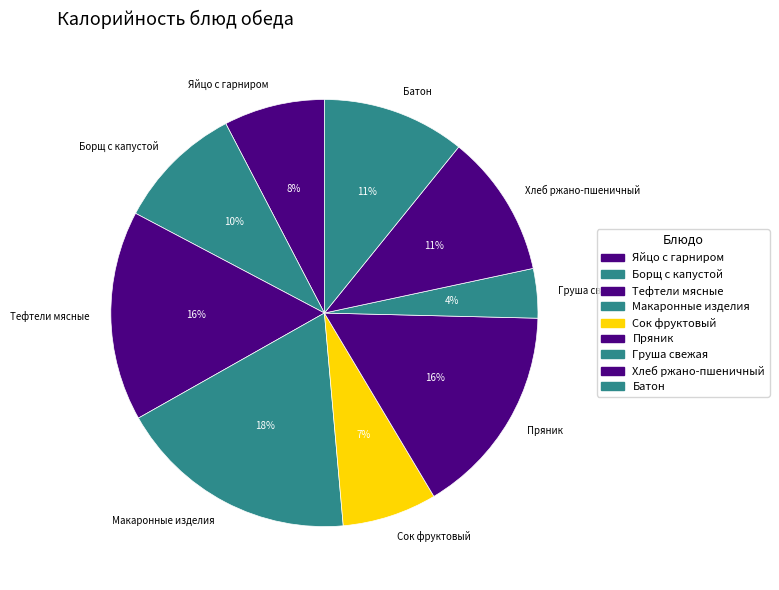

What is the ratio of the value at Пряник to the value at Макаронные изделия?

0.9